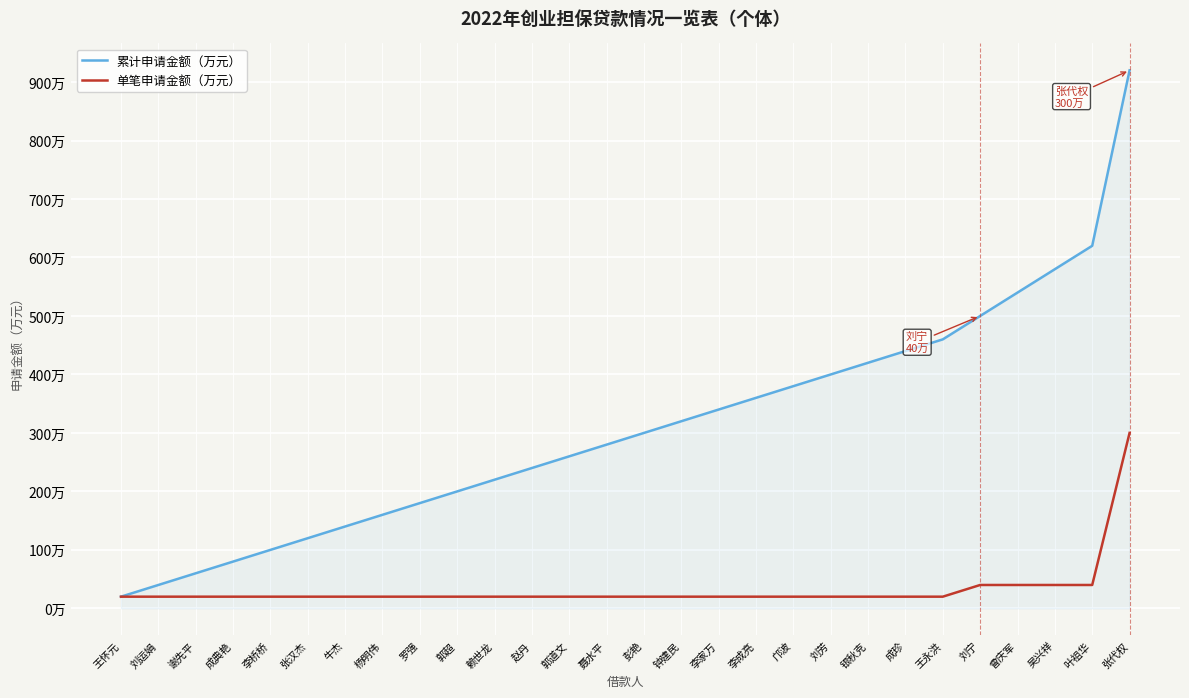

Does the chart have visible grid lines?

Yes